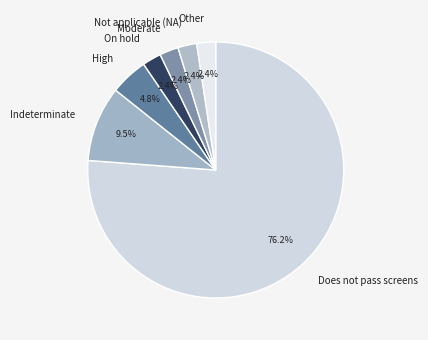

To the nearest percent, what is the difference between the Moderate and Indeterminate slice percentages?

7%